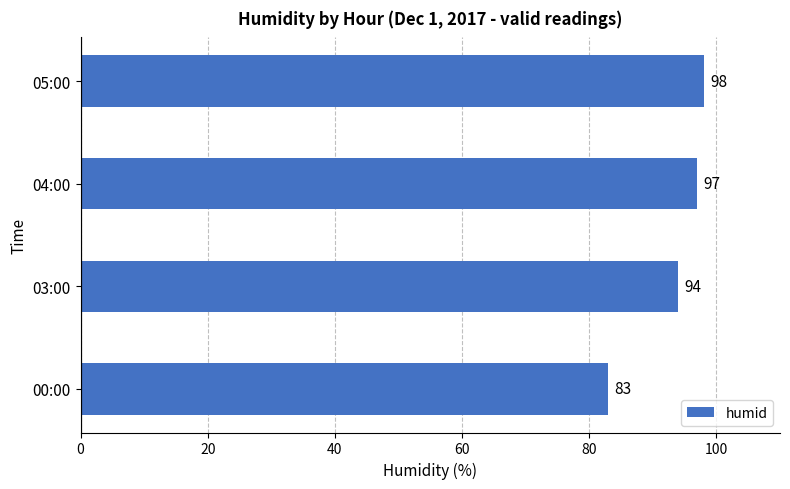

List the labels in order of value, largest first.

05:00, 04:00, 03:00, 00:00